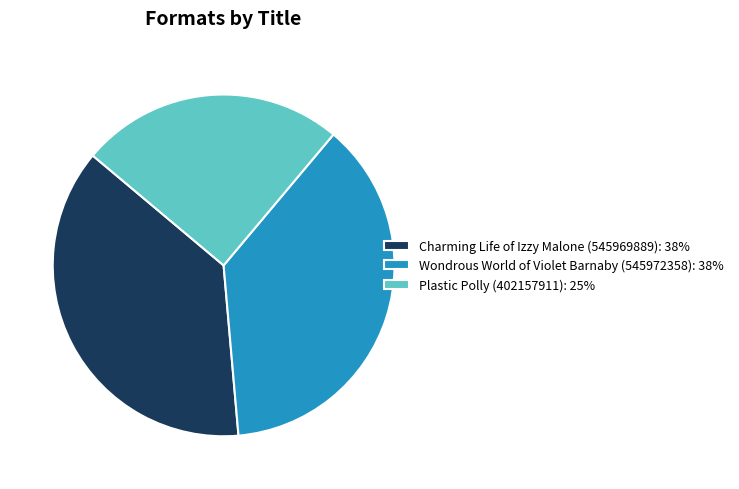

Is it true that Charming Life of Izzy Malone (545969889): 38% is 38% of the pie?

True